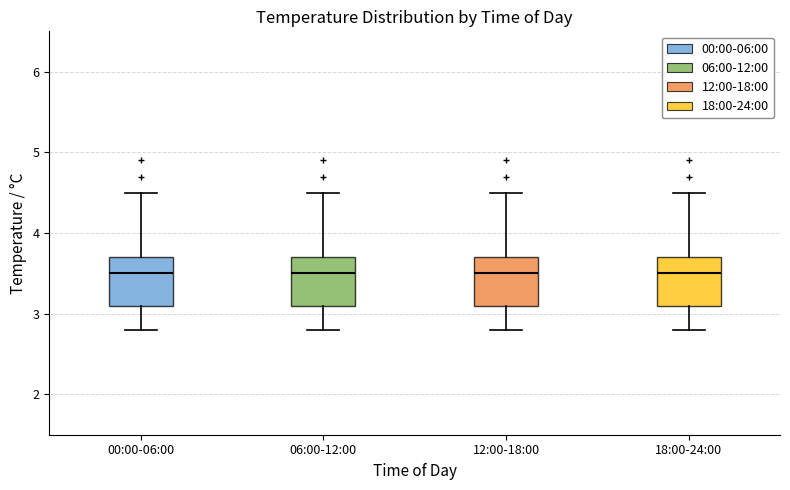

Reading left to right, transcribe this box plot: for each box, give where its median line is, the range the box spans, and where its two whiskers end, as read against the y-axis. The values are not printed on the chart, so give them approximately, as read against the axis.

00:00-06:00: median 3.5, box 3.1 to 3.7, whiskers 2.8 to 4.5
06:00-12:00: median 3.5, box 3.1 to 3.7, whiskers 2.8 to 4.5
12:00-18:00: median 3.5, box 3.1 to 3.7, whiskers 2.8 to 4.5
18:00-24:00: median 3.5, box 3.1 to 3.7, whiskers 2.8 to 4.5